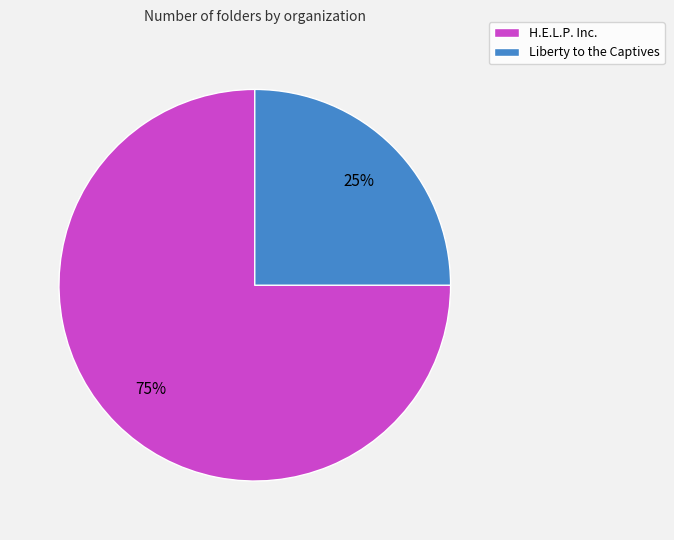

Does any single category account for the majority?

Yes